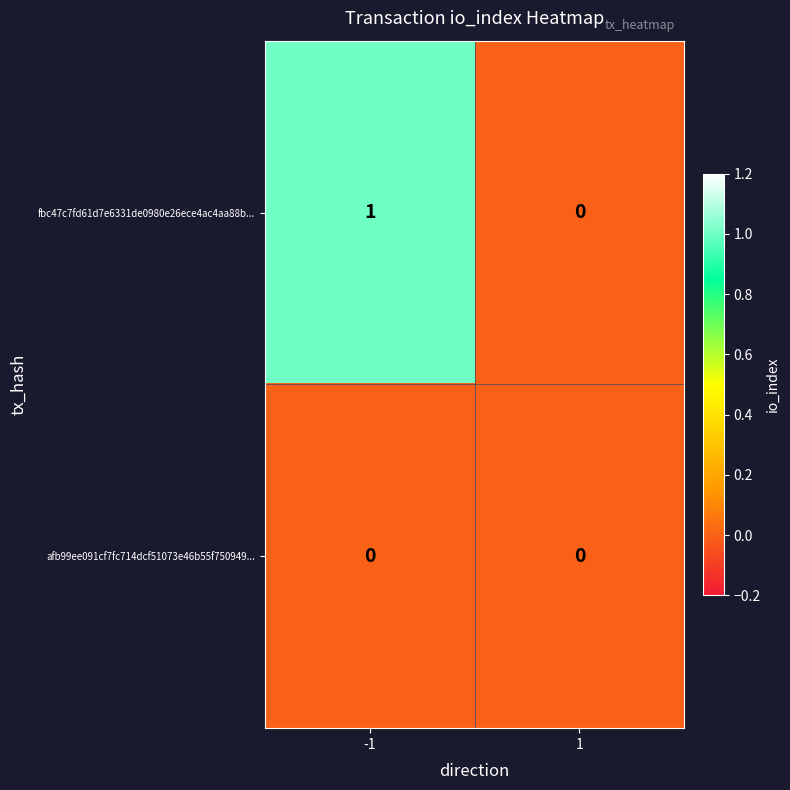

Rank the series by their average value, from highest to lowest.

fbc47c7fd61d7e6331de0980e26ece4ac4aa88b..., afb99ee091cf7fc714dcf51073e46b55f750949...